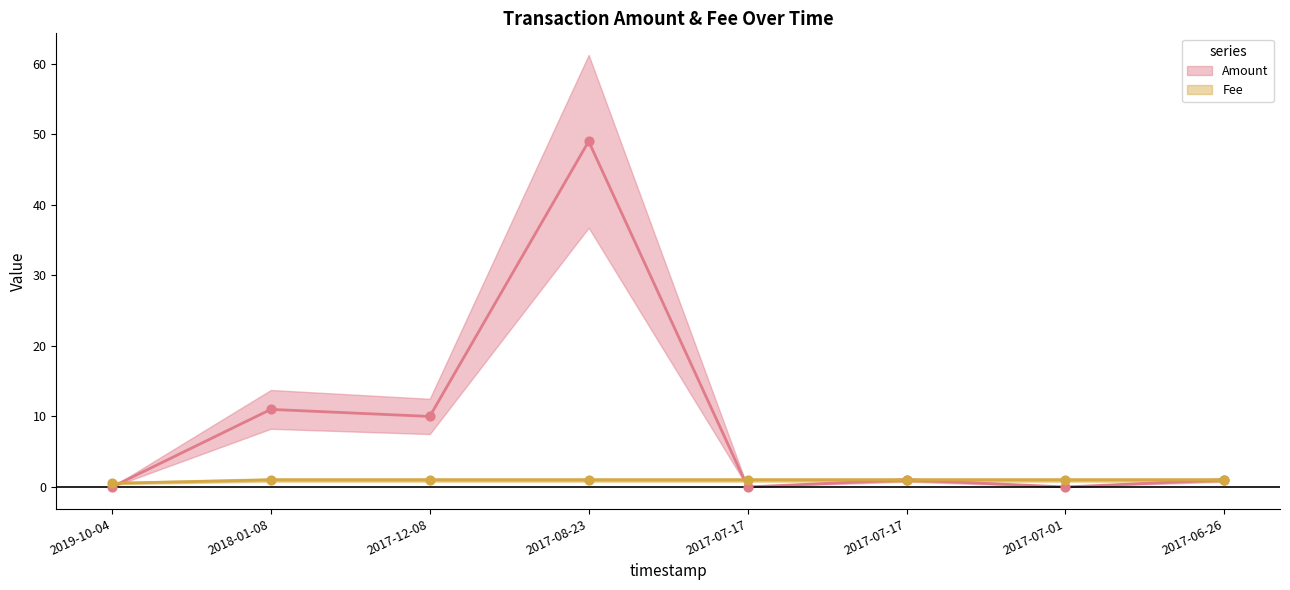

At how many categories does at least one series exceed 7?

3